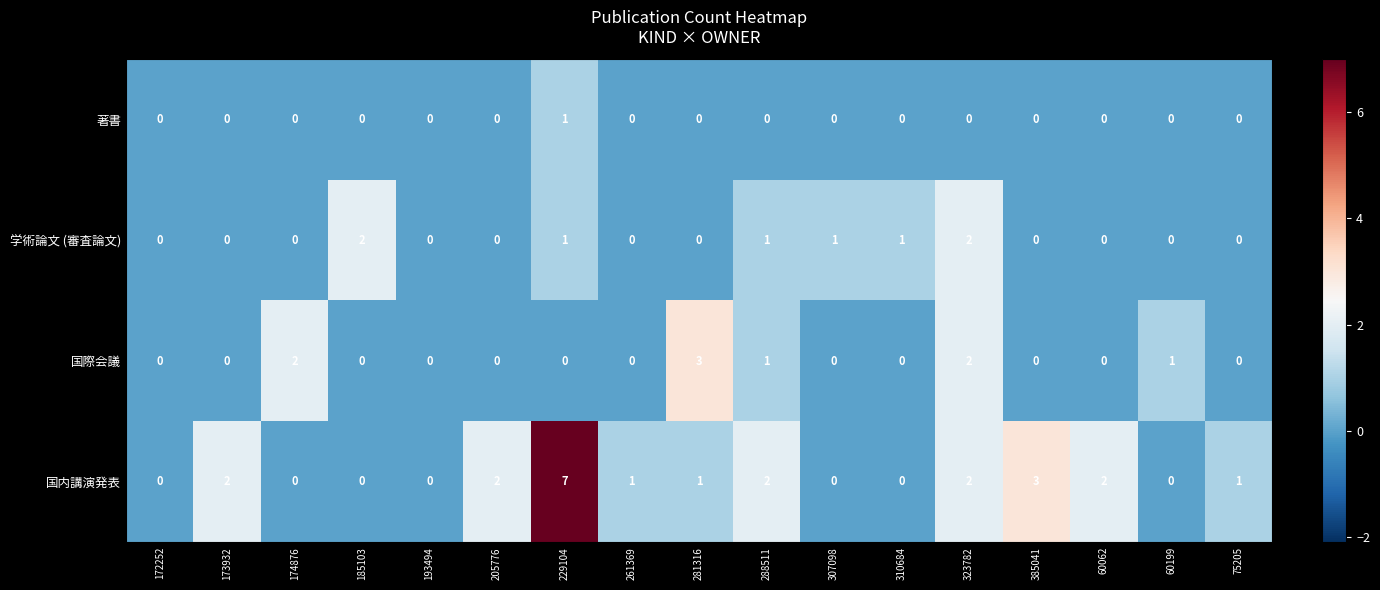

At which label does 著書 reach its peak?

229104